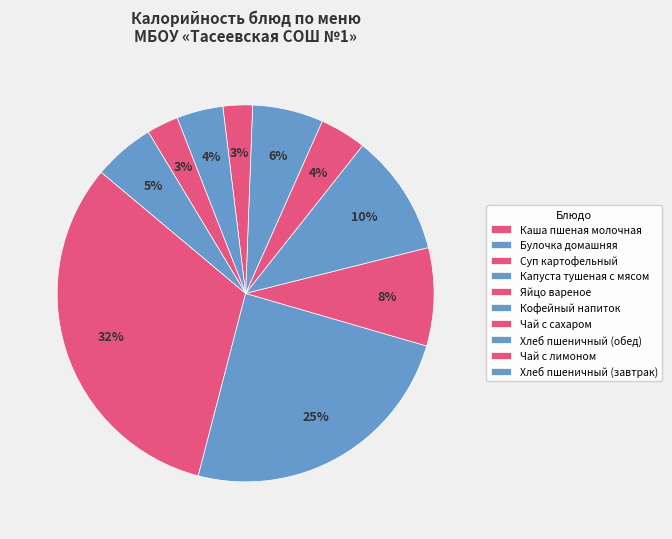

How many segments does this pie chart have?

10